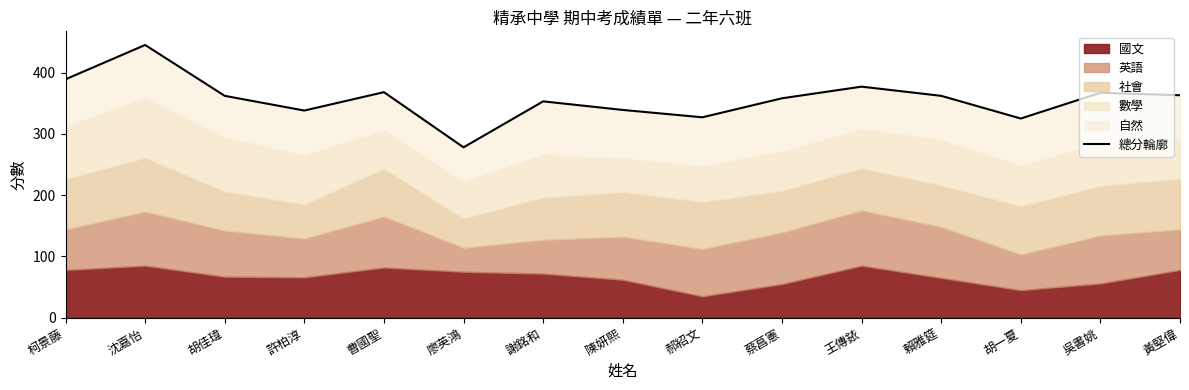

What value does the data have at 胡一夏?

325